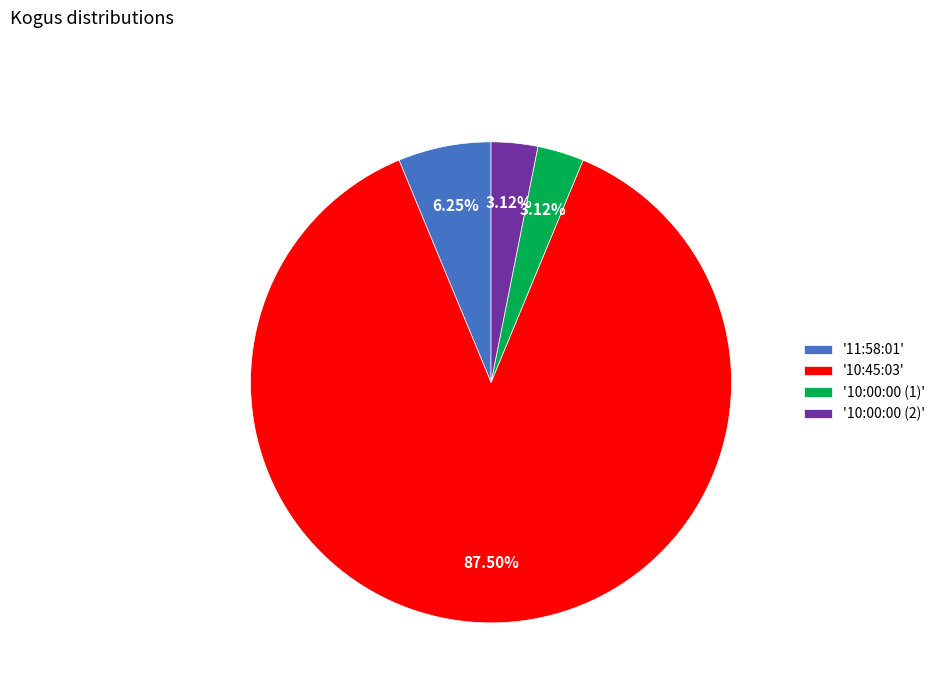

Is the sum of '10:00:00 (2)' and '11:58:01' greater than half?

No